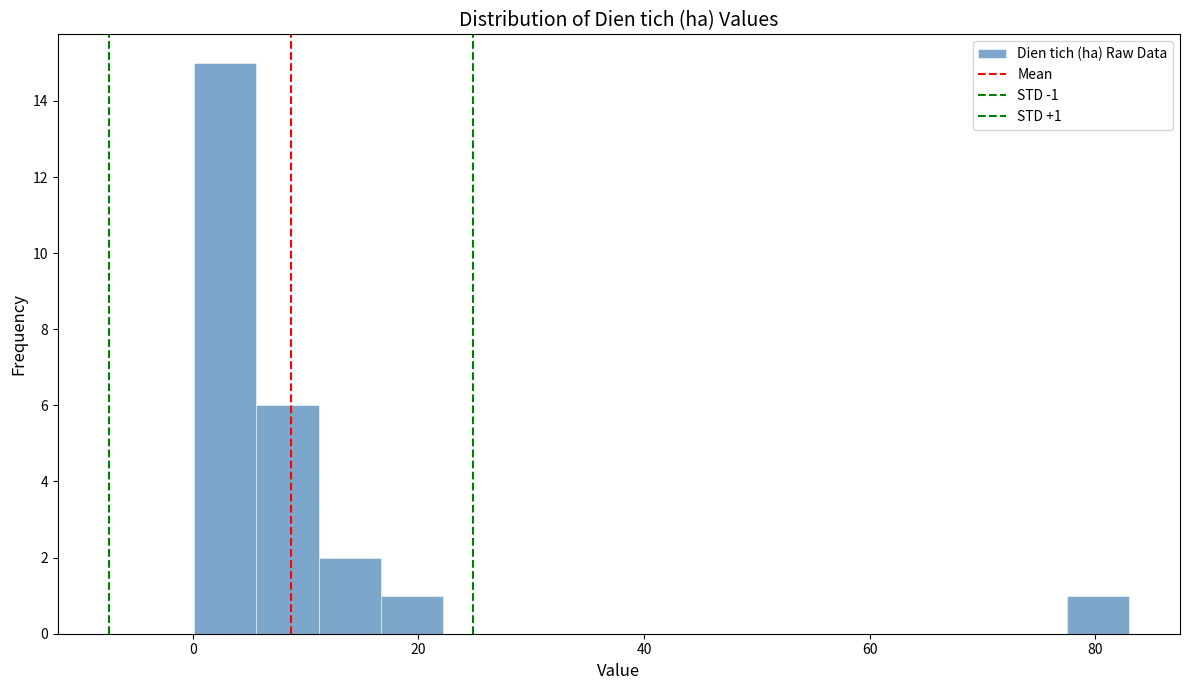

Read against the x-axis, roughly where is the centre of the tallest bar?

2